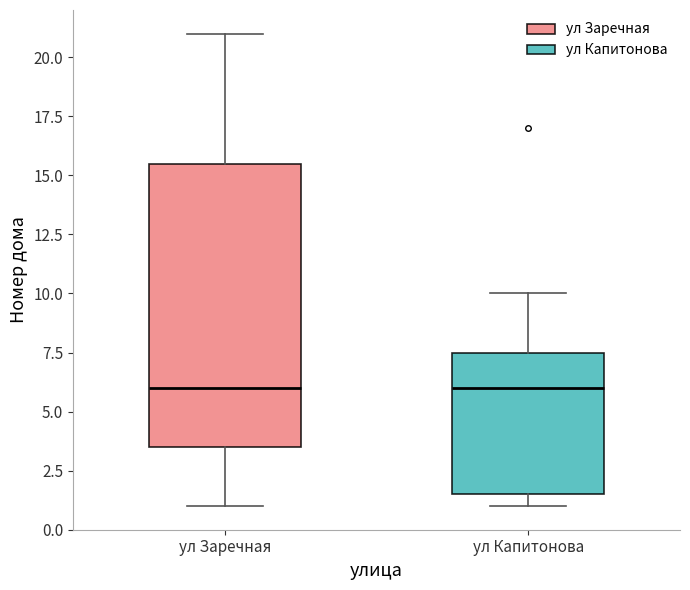

Reading left to right, read every box against the y-axis: the position of its median line, the range the box covers, and the ends of its whiskers. The values are not printed on the chart, so give them approximately, as read against the axis.

ул Заречная: median 6.0, box 3.5 to 15.5, whiskers 1.0 to 21.0
ул Капитонова: median 6.0, box 1.5 to 7.5, whiskers 1.0 to 10.0